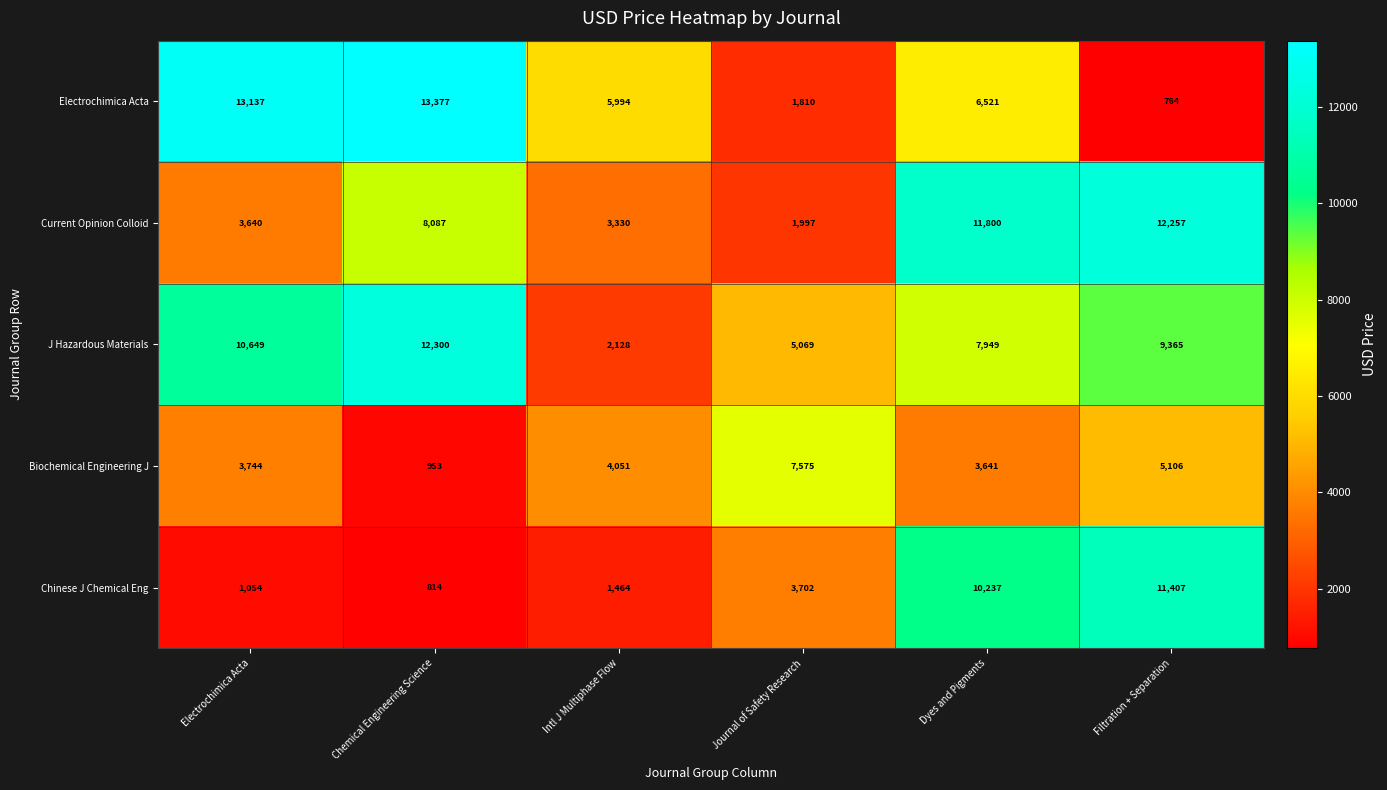

How many distinct data groups are displayed?

5